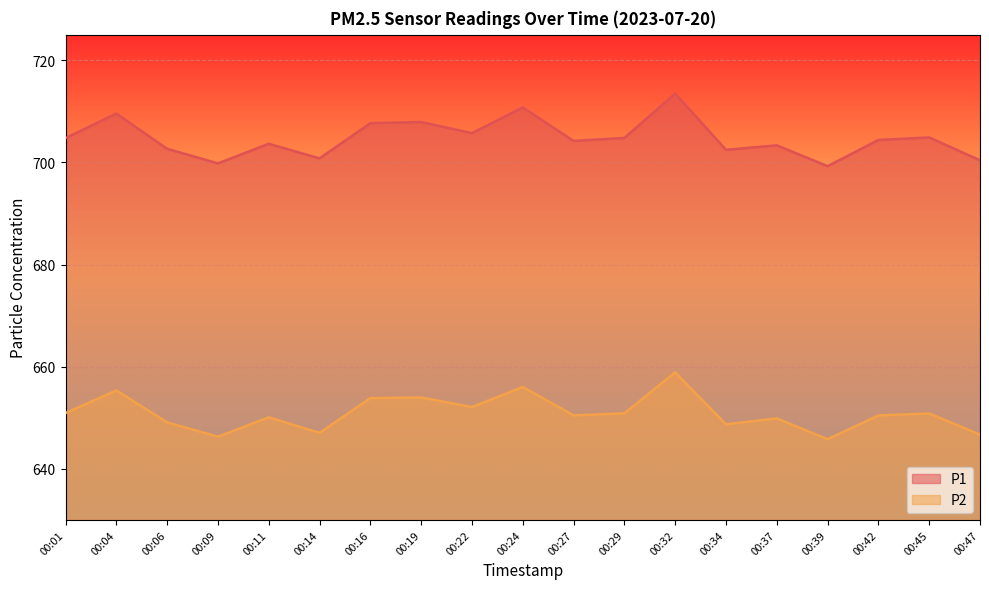

Which series changed the most between 00:27 and 00:29?

P1